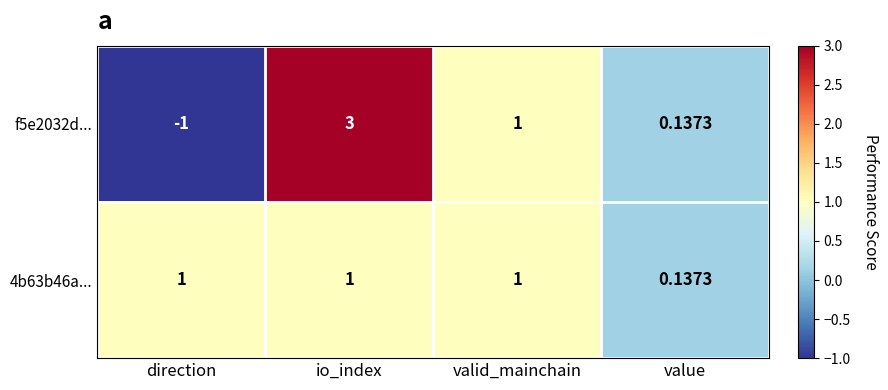

How many data points does each series have?

4